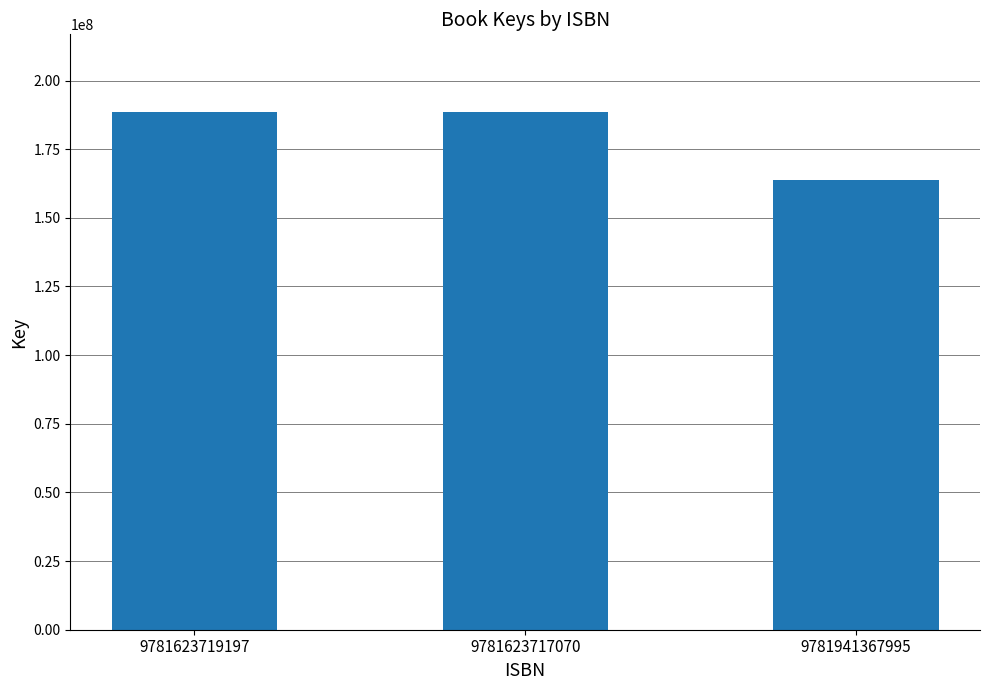

True or false: the data shows 282328442 at 9781941367995.

False